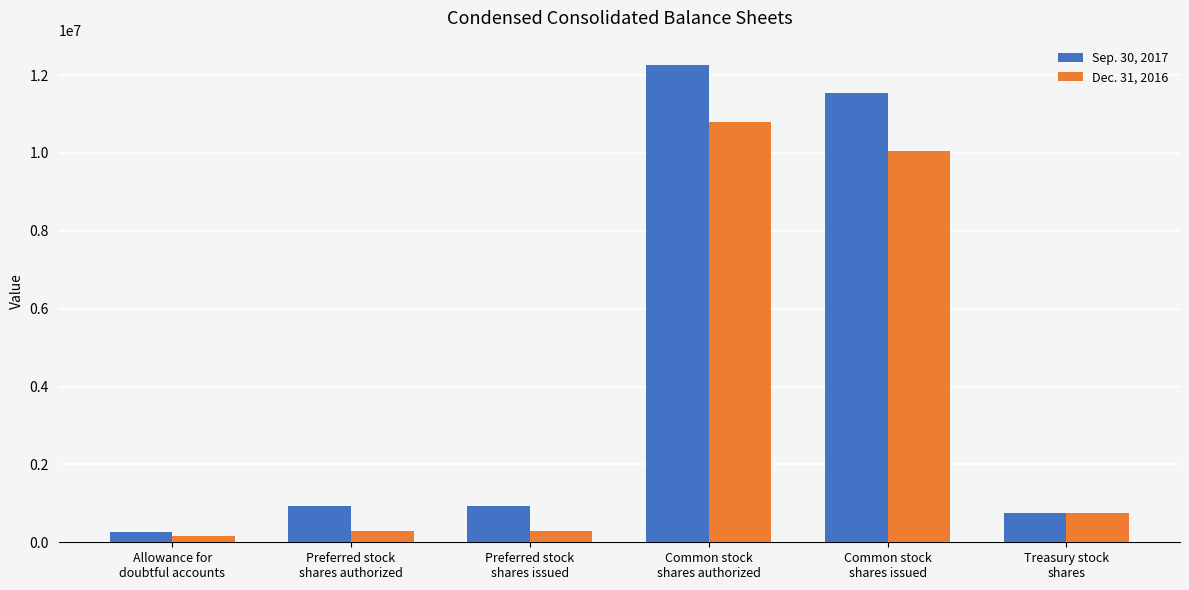

What is the difference between the maximum and minimum values in the Dec. 31, 2016 series?

10636352